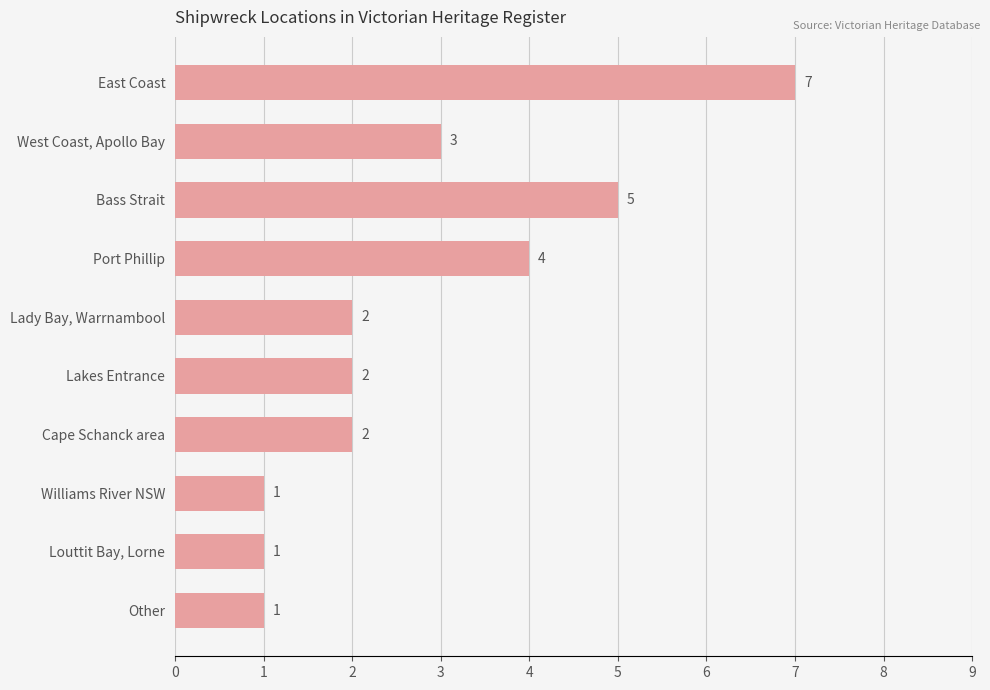

What is the average value?

3